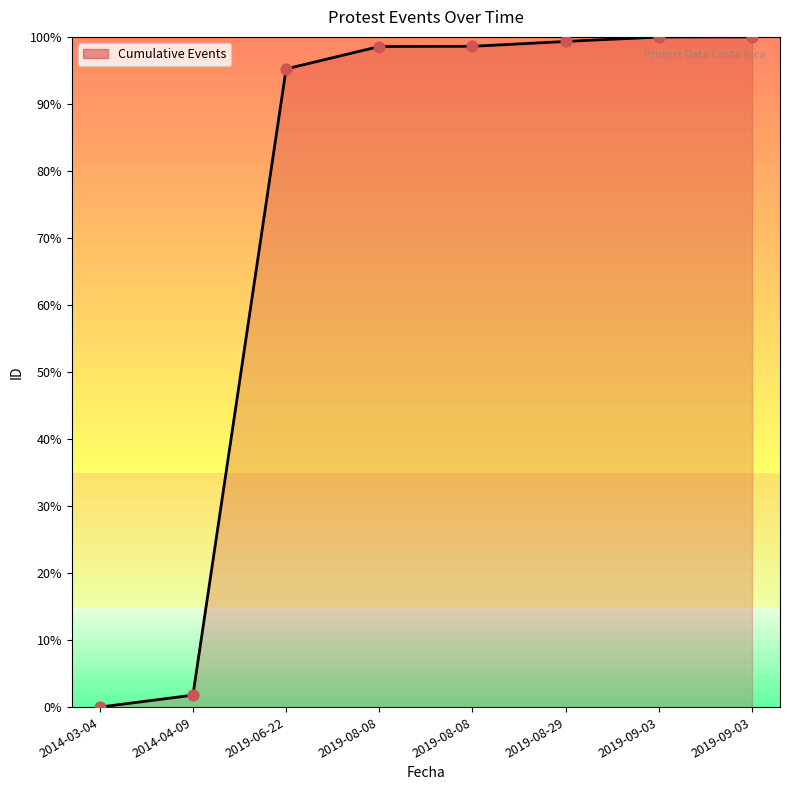

What is the change in value from 2014-03-04 to 2019-09-03?

+100.0